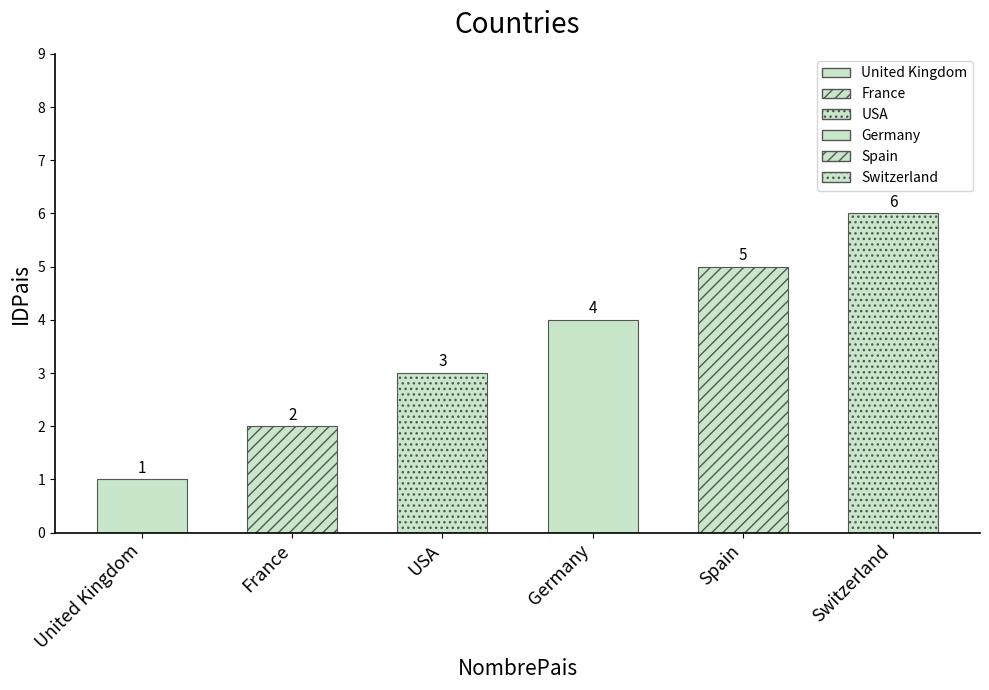

Reading left to right, transcribe all the data shown in this chart.

1	2	3	4	5	6